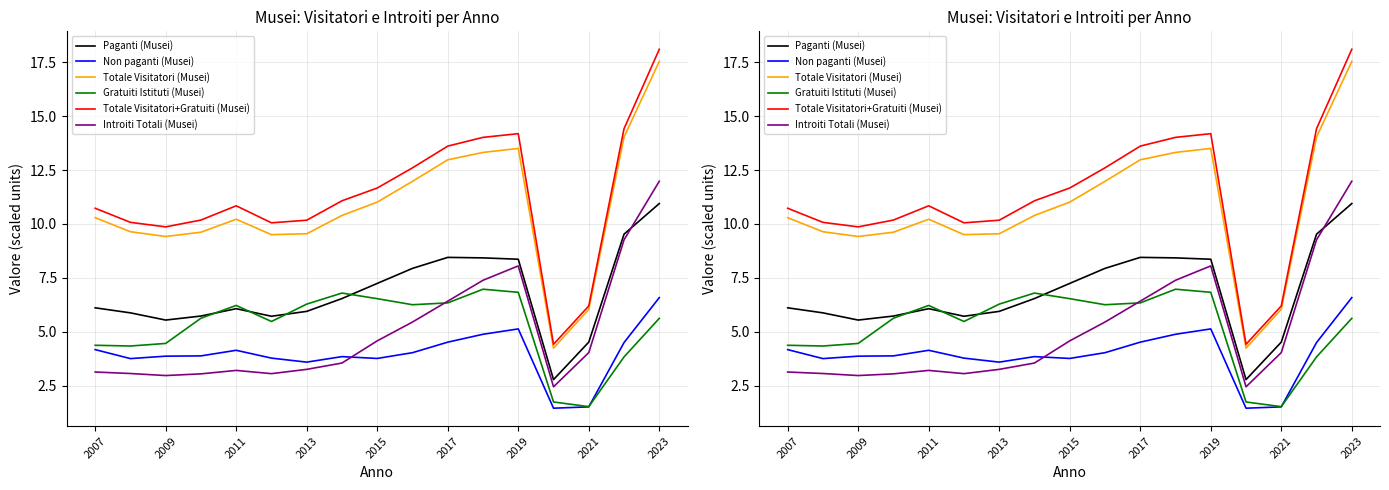

What is the value of the Paganti (Musei) point at the 17th from the left?

10.9